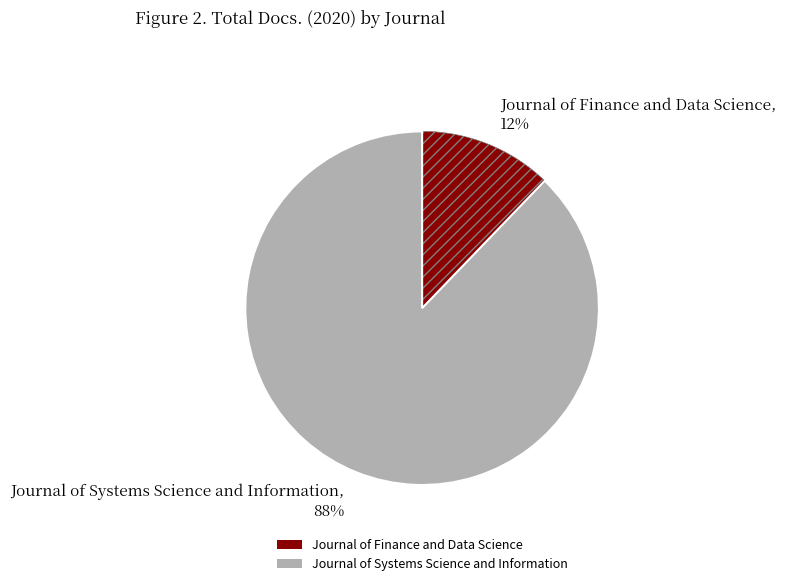

Does Journal of Finance and Data Science represent more than half of the total?

No